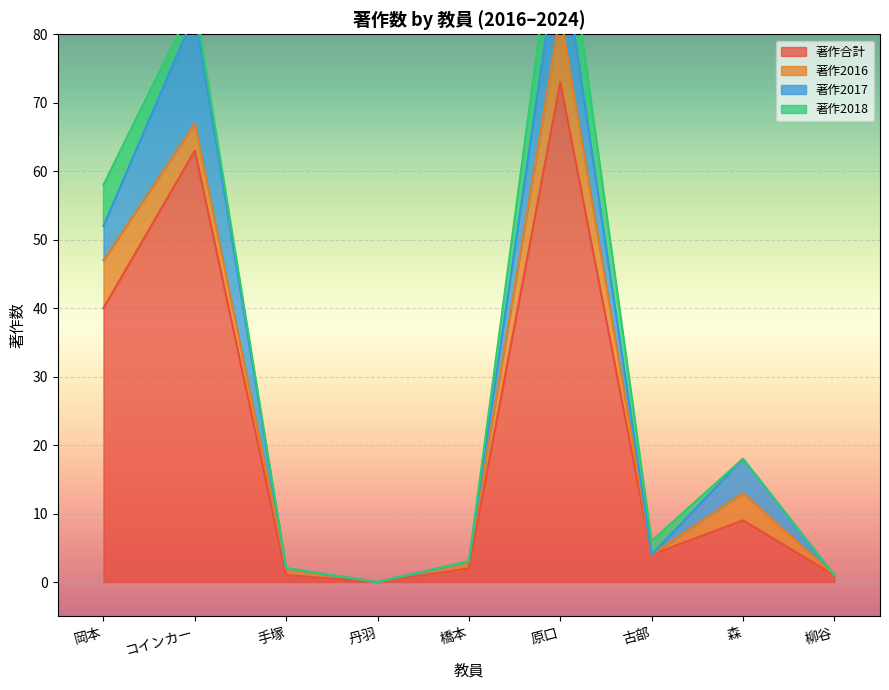

Reading right to left, what are all the values shown in this chart?

著作合計: 柳谷=1	森=9	古部=4	原口=73	橋本=2	丹羽=0	手塚=1	コインカー=63	岡本=40
著作2016: 柳谷=0	森=4	古部=0	原口=10	橋本=1	丹羽=0	手塚=1	コインカー=4	岡本=7
著作2017: 柳谷=0	森=5	古部=0	原口=11	橋本=0	丹羽=0	手塚=0	コインカー=16	岡本=5
著作2018: 柳谷=0	森=0	古部=2	原口=9	橋本=0	丹羽=0	手塚=0	コインカー=2	岡本=6